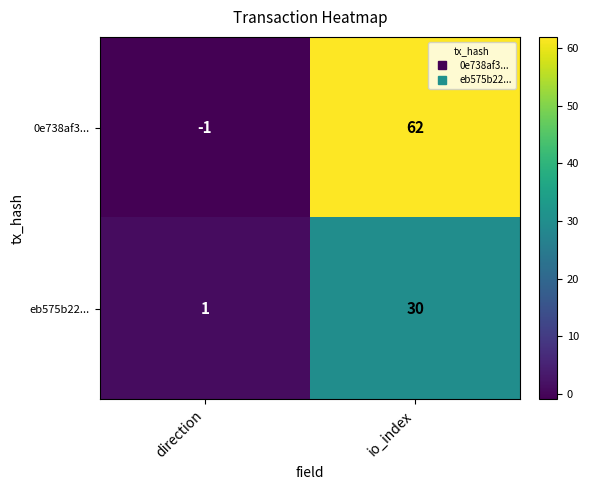

The 0e738af3... series shows 17 at io_index. True or false?

False